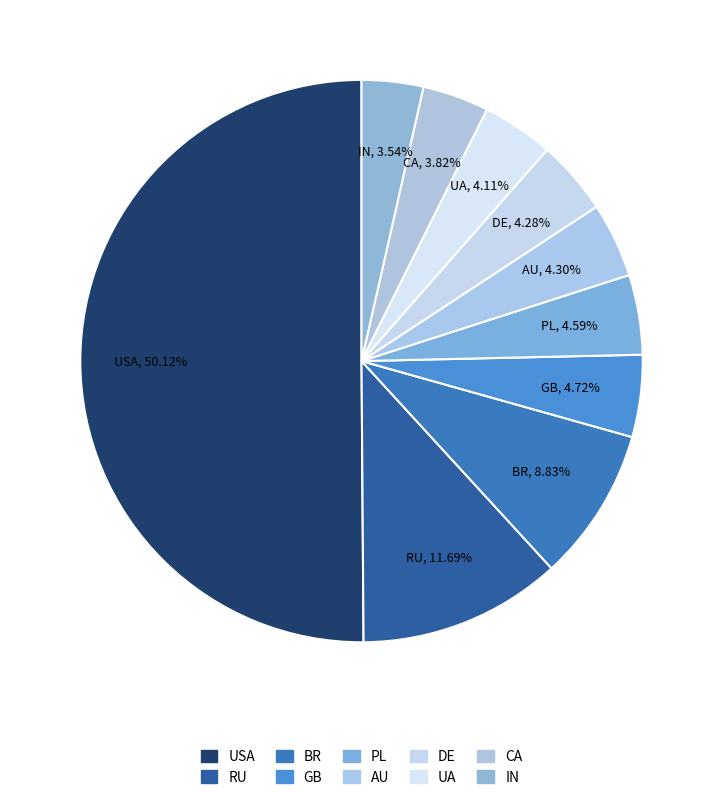

Which category has the biggest portion of the pie?

USA, 50.12%